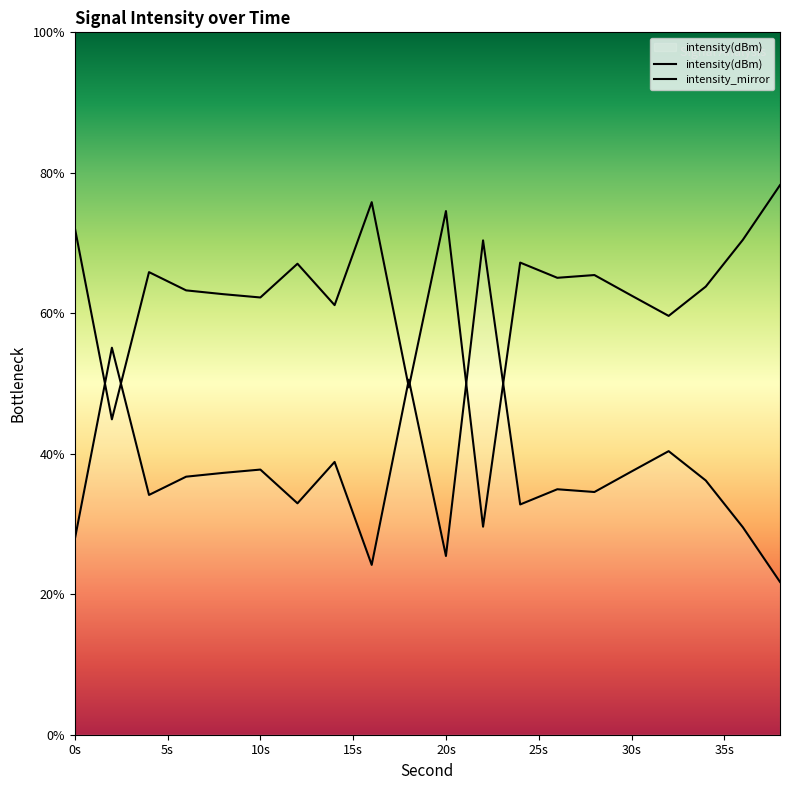

Rank the series by their maximum value, from highest to lowest.

intensity_mirror, intensity(dBm)